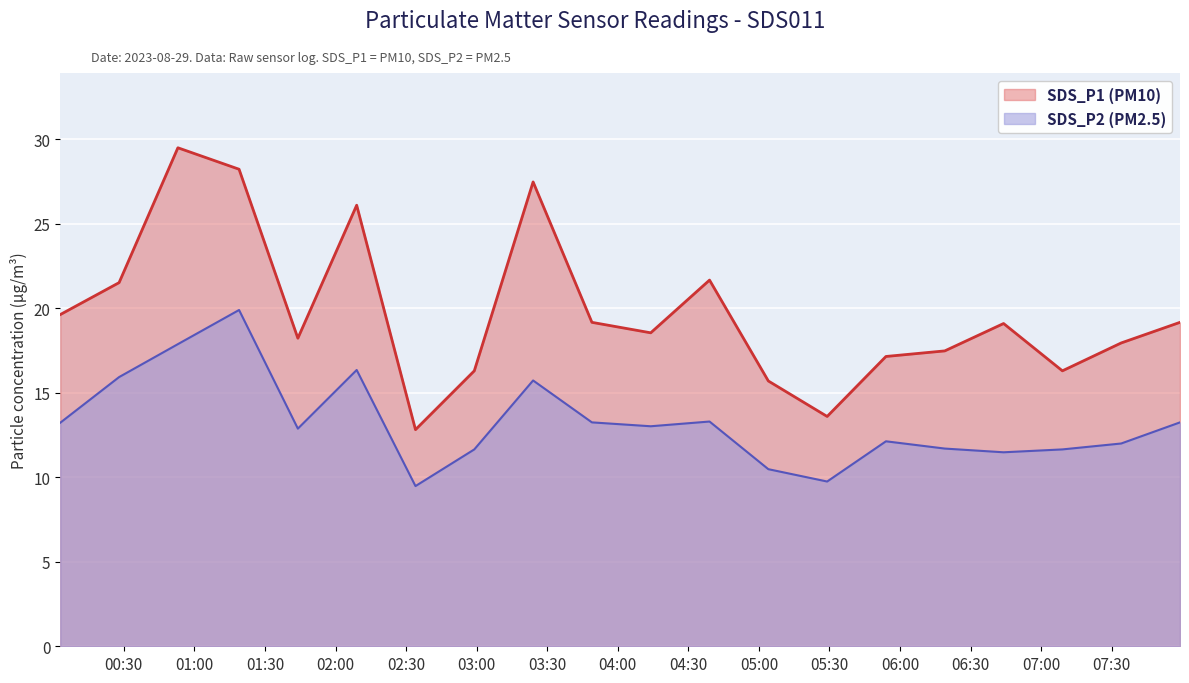

True or false: SDS_P1 and SDS_P2 intersect in this chart.

False